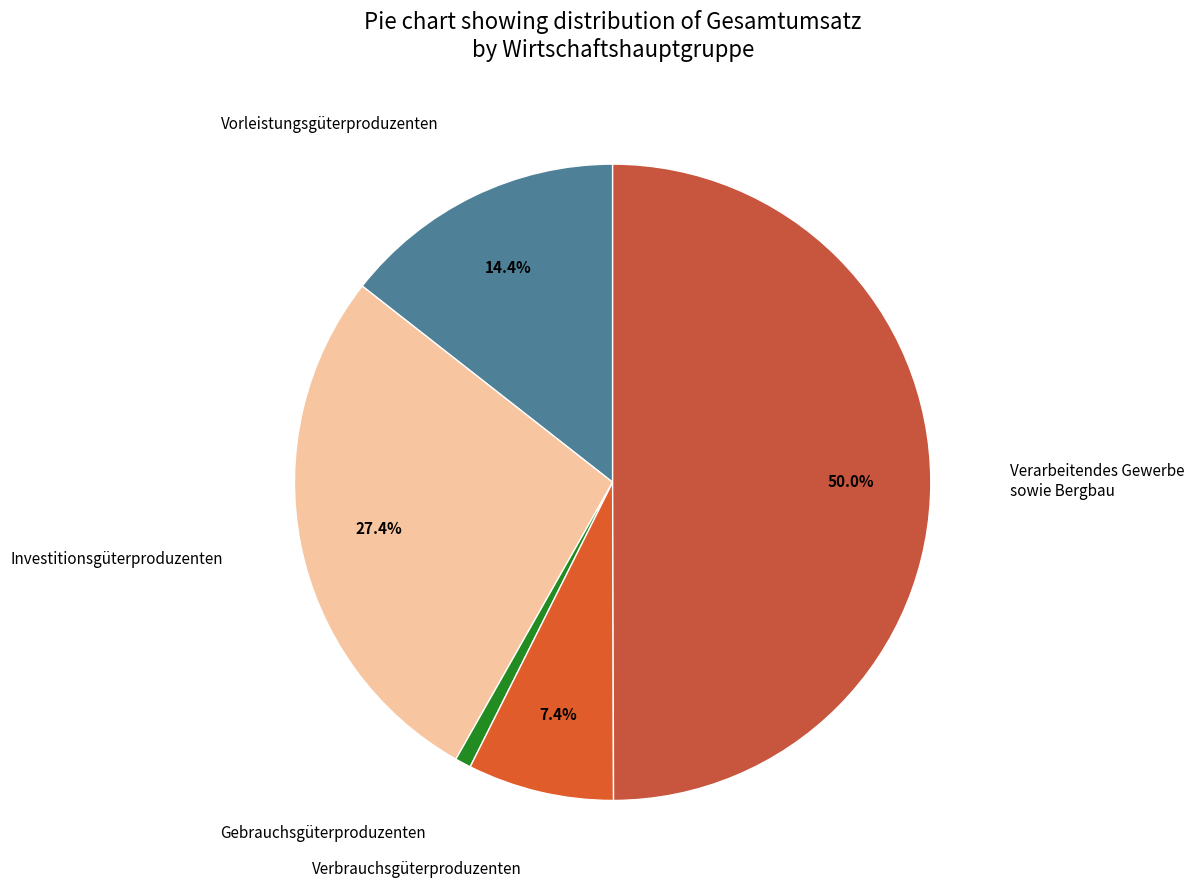

Rank the categories by value from highest to lowest.

Verarbeitendes Gewerbe sowie Bergbau, Investitionsgüterproduzenten, Vorleistungsgüterproduzenten, Verbrauchsgüterproduzenten, Gebrauchsgüterproduzenten